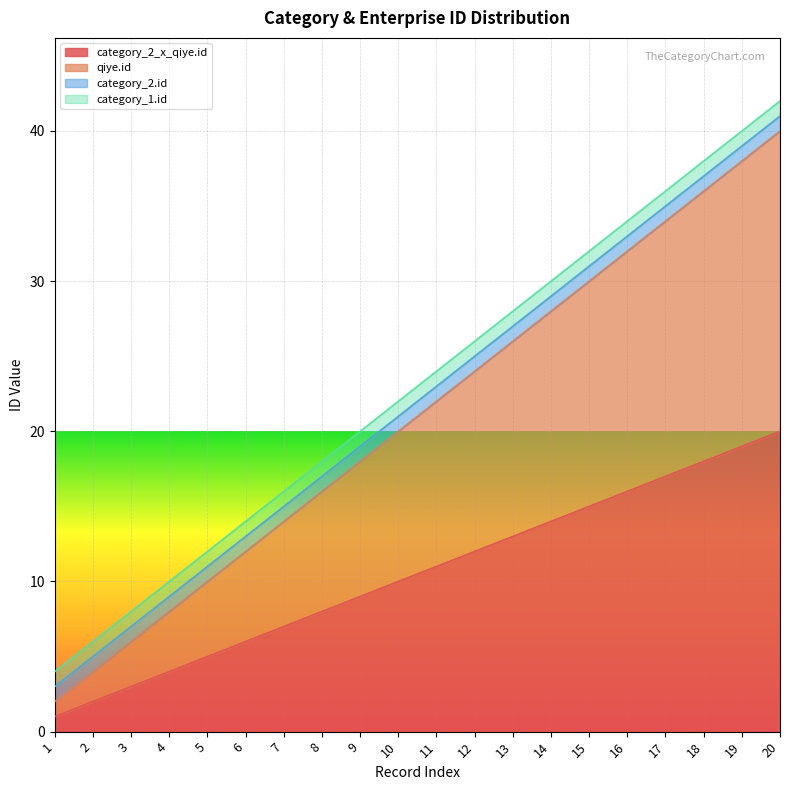

What is the difference between the maximum and minimum values in the qiye.id series?

38